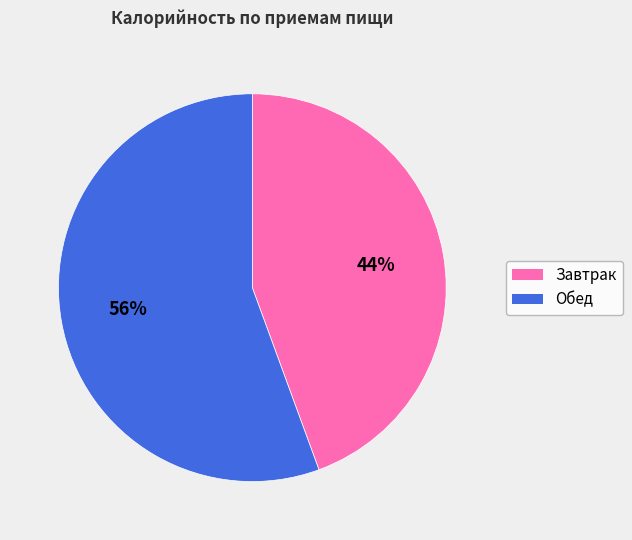

To the nearest percent, what is the combined percentage of Обед and Завтрак?

100%